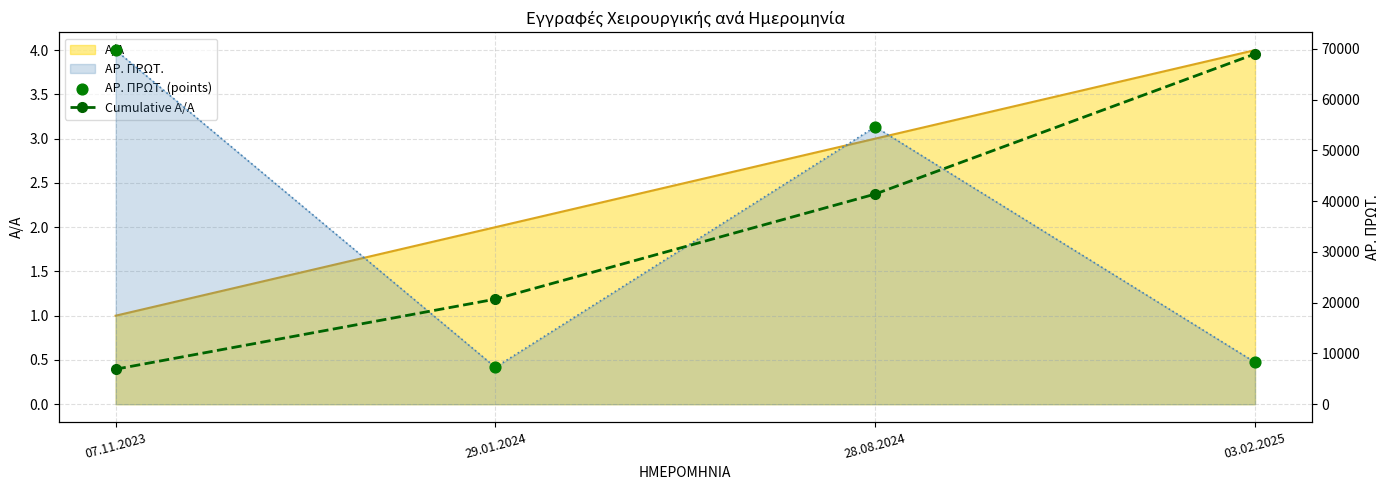

Is the value of ΑΡ. ΠΡΩΤ. (points) at 07.11.2023 greater than the value of Cumulative Α/Α at 03.02.2025?

Yes